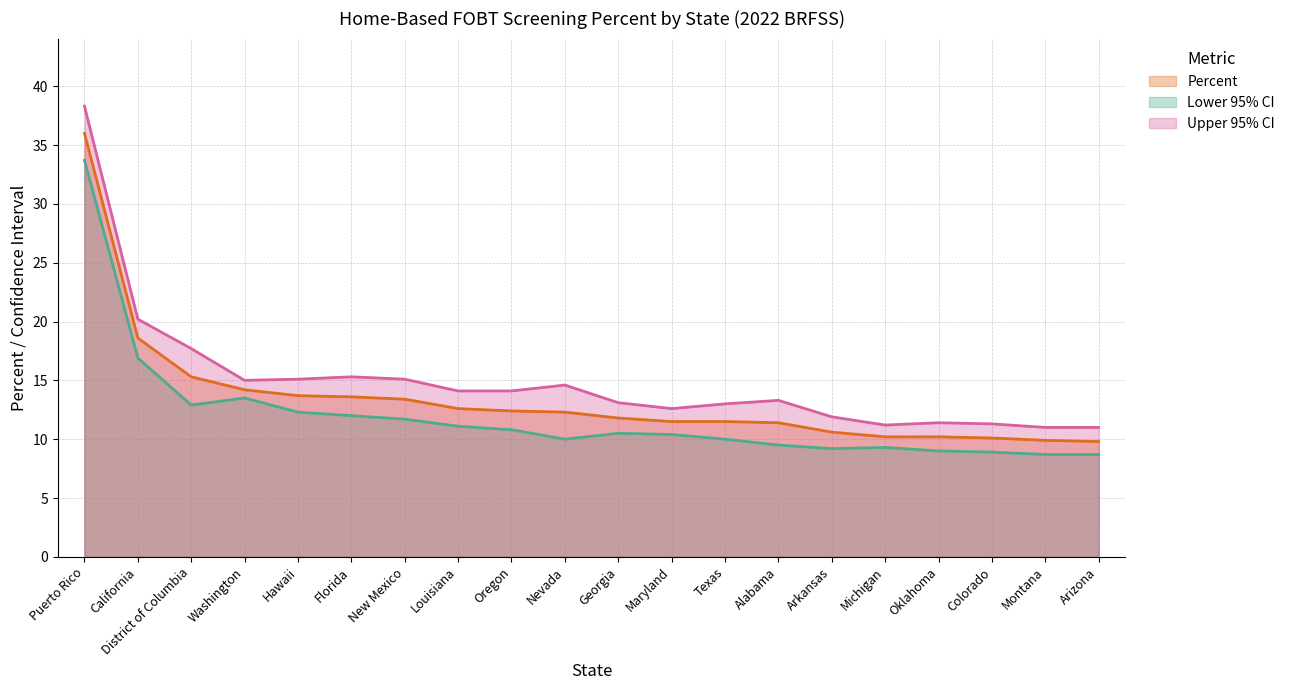

How many interior local valleys does the Lower 95% CI series have?

3